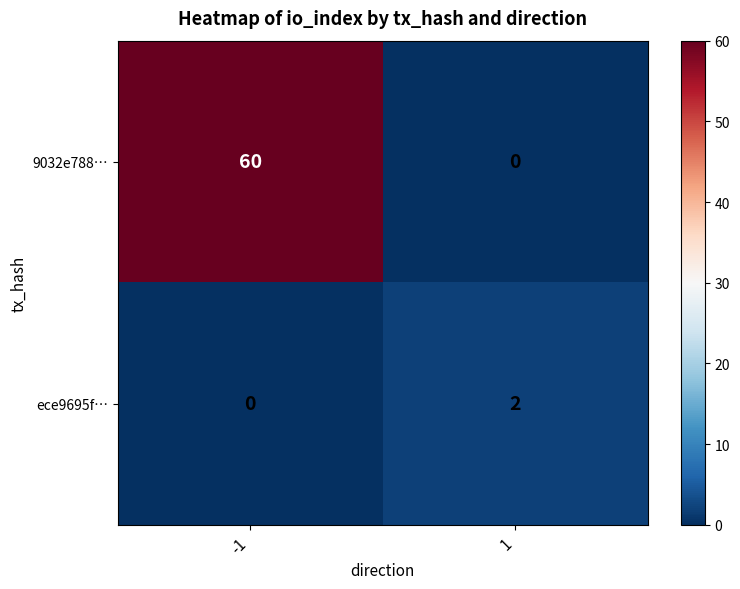

At how many categories does at least one series exceed 7?

1